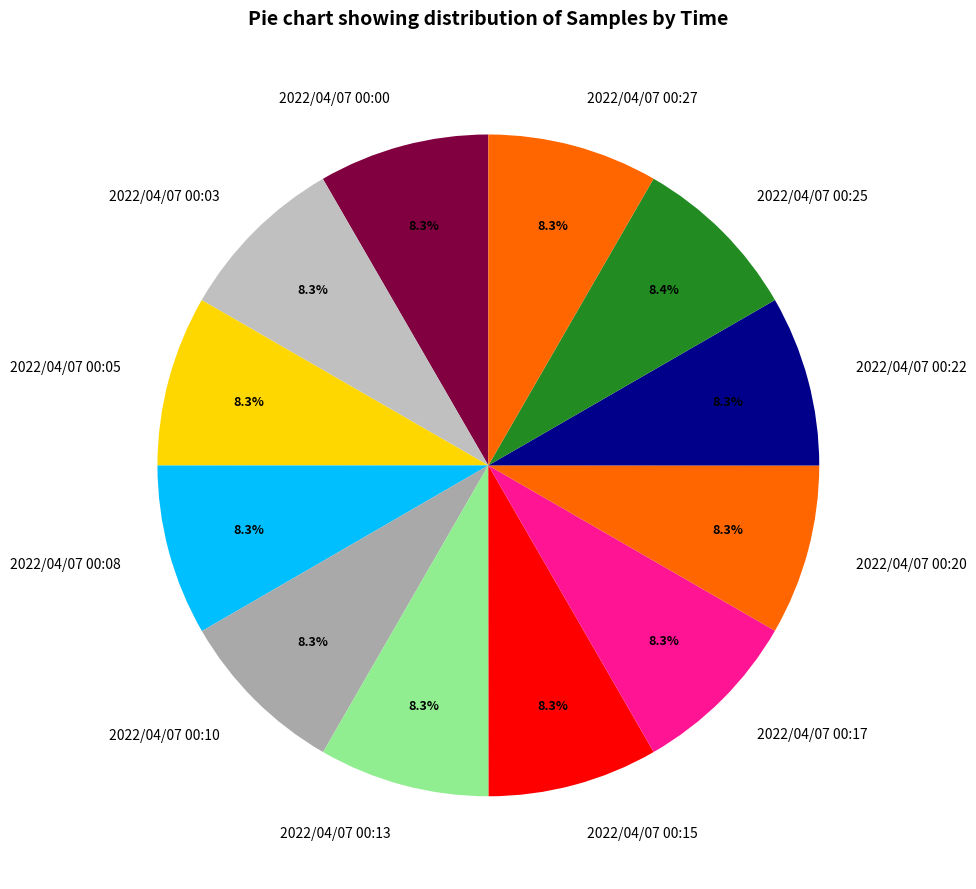

To the nearest percent, what percentage of the pie is 2022/04/07 00:25?

8%